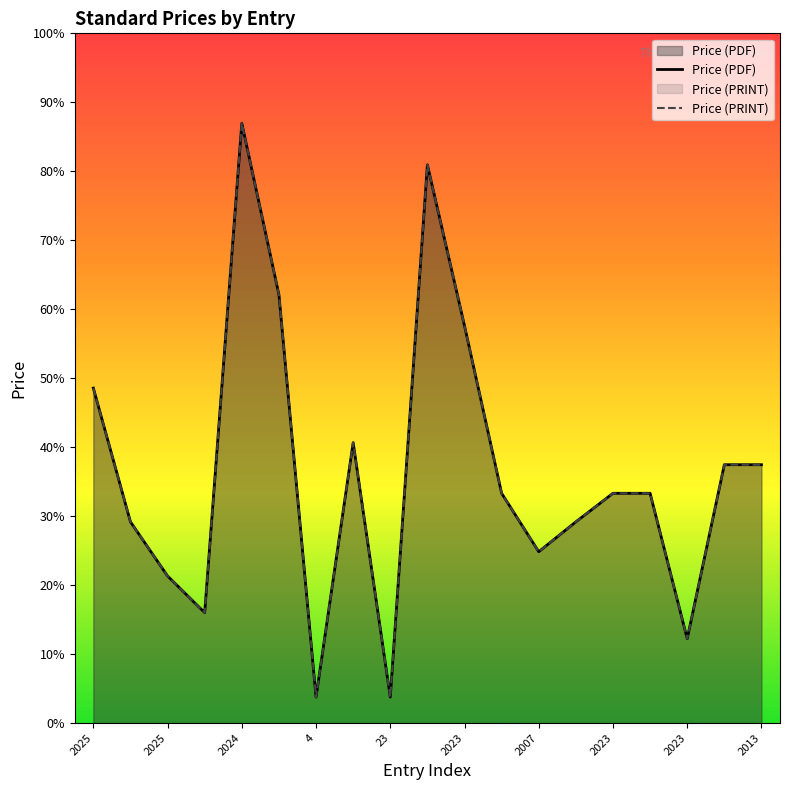

True or false: Price (PDF) and Price (PRINT) intersect in this chart.

False